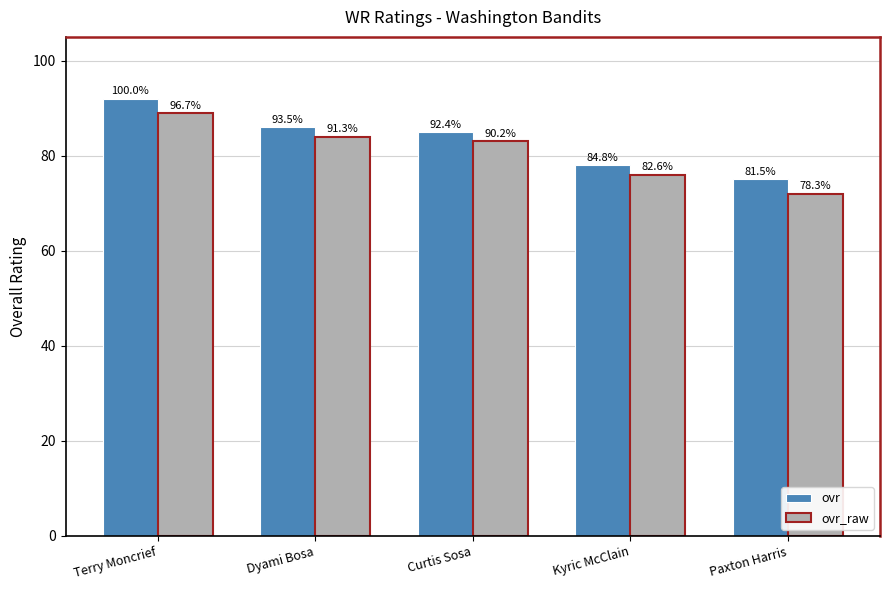

What is the label of the 2nd bar from the right?

Kyric McClain